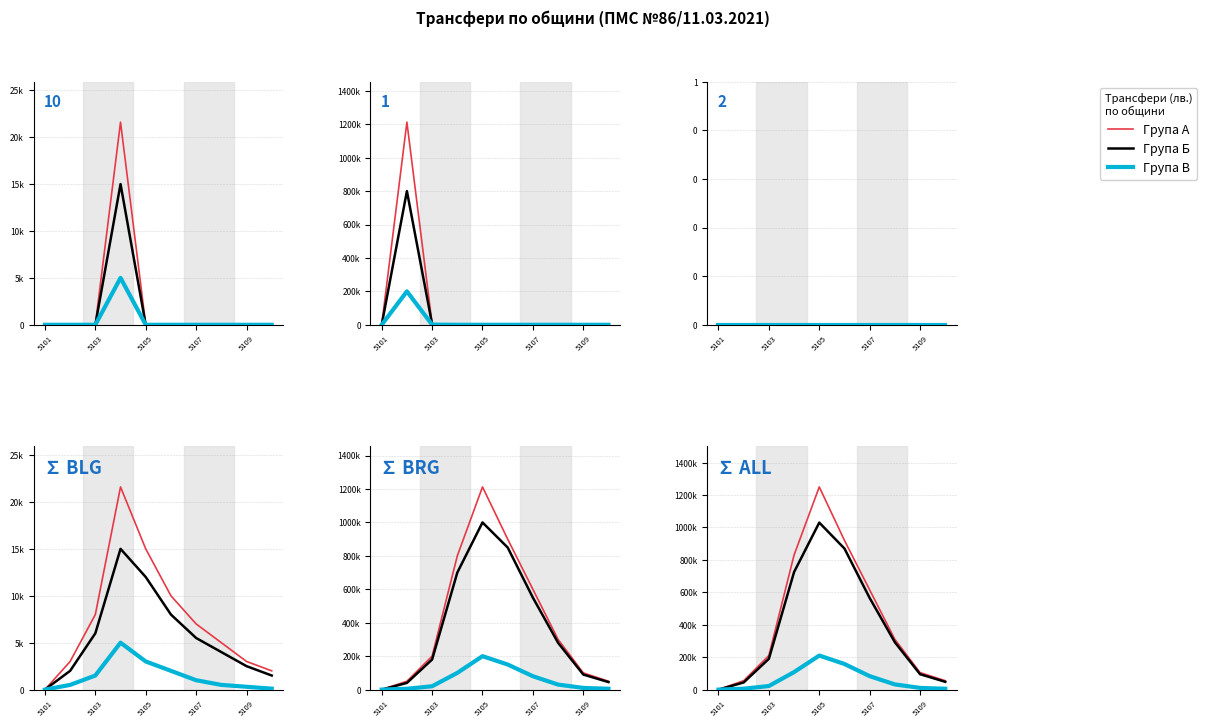

What is the sum of all Група Б values?

3859000